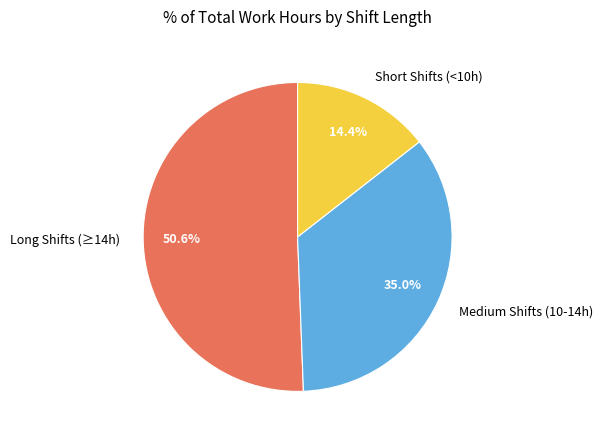

What is the ratio of the value at Medium Shifts (10-14h) to the value at Long Shifts (≥14h)?

0.7